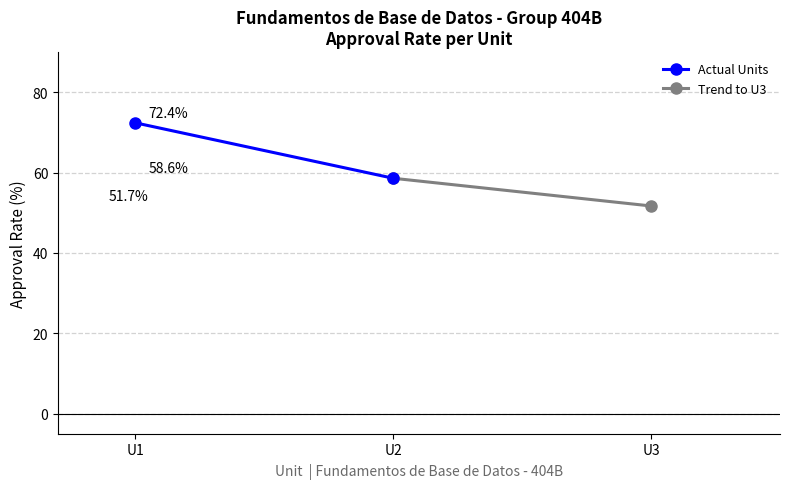

Is it true that Actual Units equals 72.4 at U1?

True